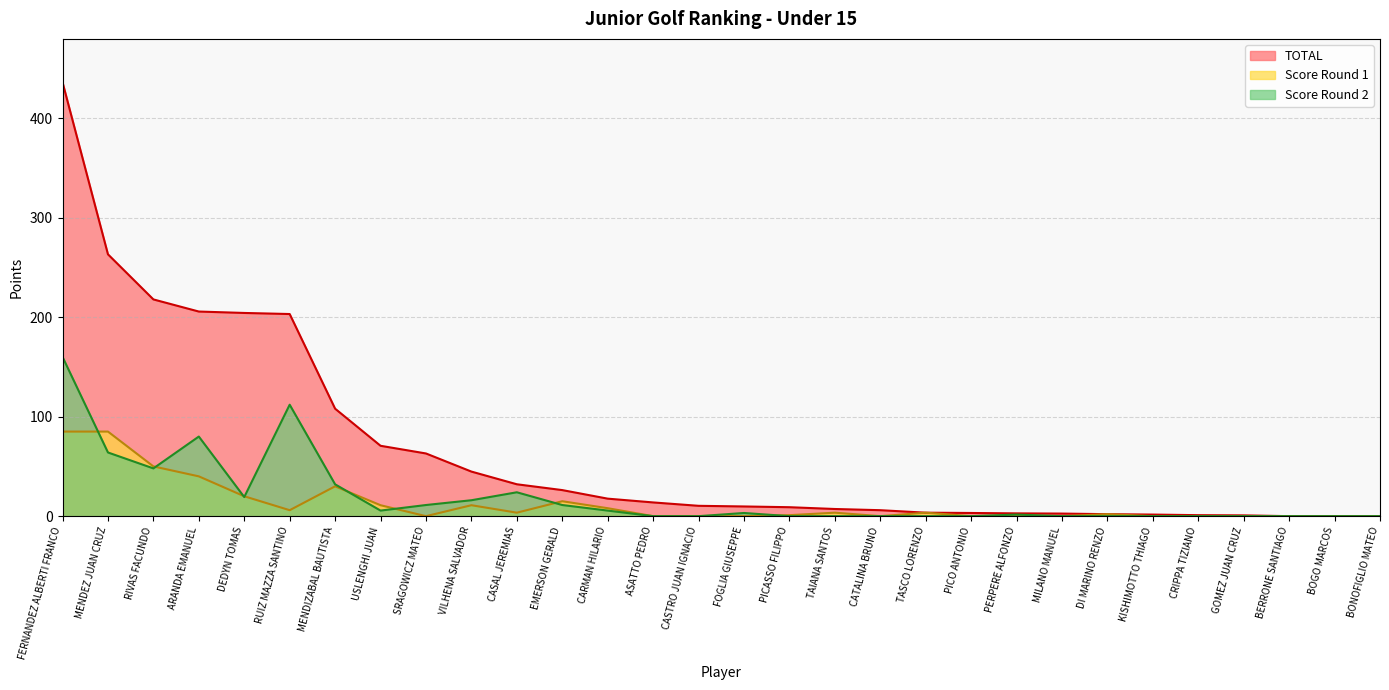

How many values in TOTAL are above zero?

27